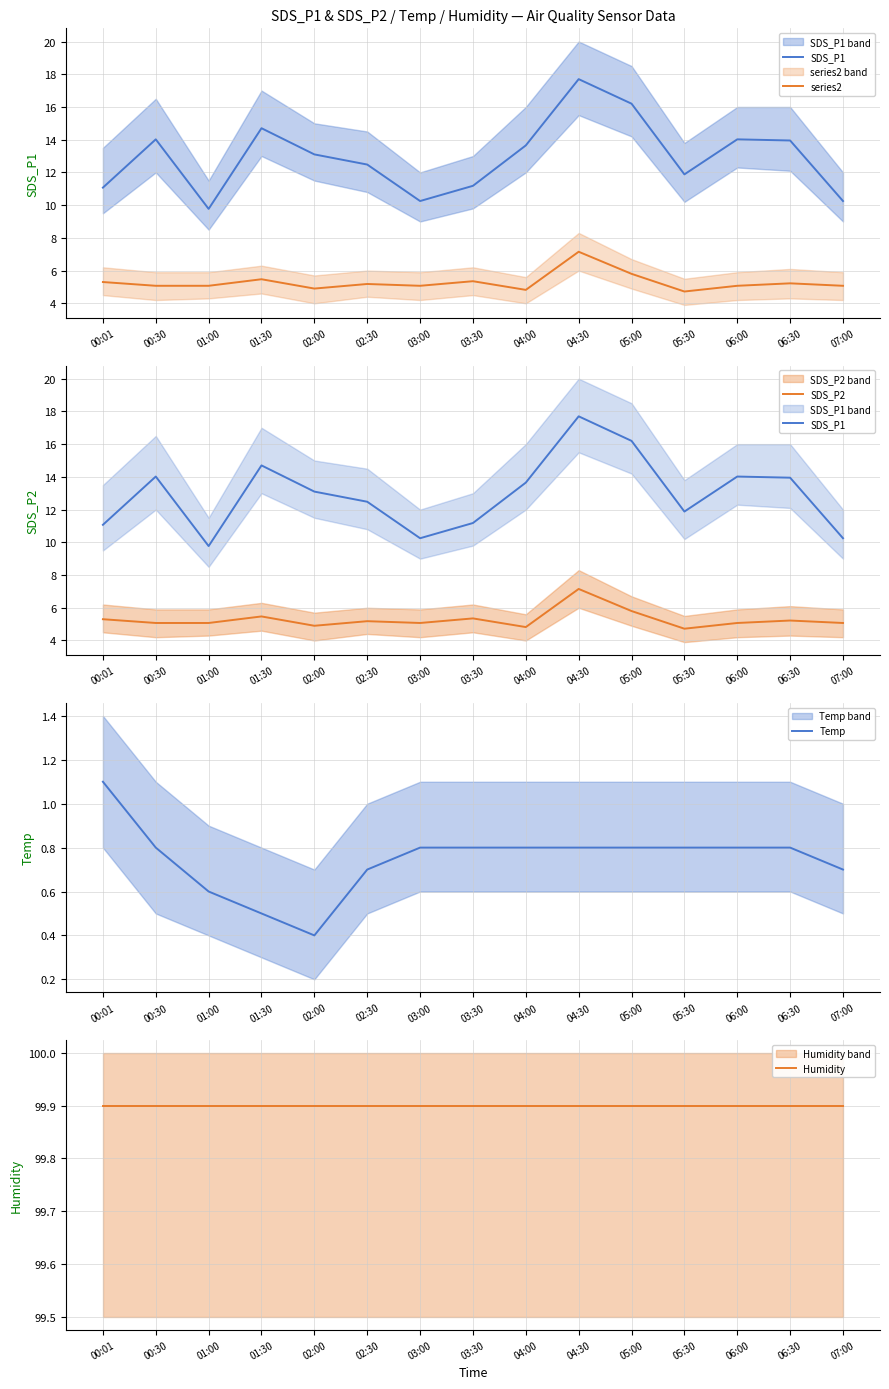

The SDS_P2 series shows 5.1 at 07:00. True or false?

True